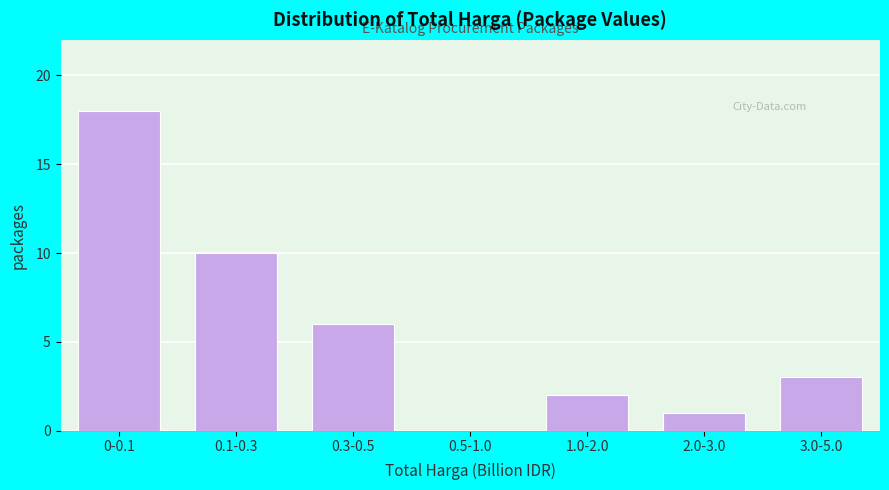

Reading right to left, transcribe all the data shown in this chart.

3.0-5.0=3	2.0-3.0=1	1.0-2.0=2	0.5-1.0=0	0.3-0.5=6	0.1-0.3=10	0-0.1=18